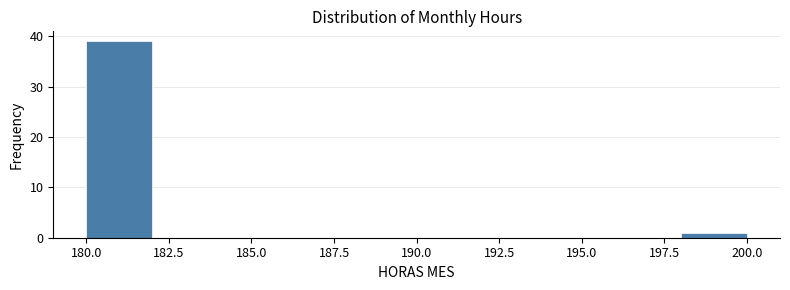

Reading left to right, transcribe this chart: for each bar, give the range it covers on the x-axis and its height. The values are not printed on the chart, so give them approximately, as read against the axis.

180 to 182: 39
182 to 184: 0
184 to 186: 0
186 to 188: 0
188 to 190: 0
190 to 192: 0
192 to 194: 0
194 to 196: 0
196 to 198: 0
198 to 200: 1